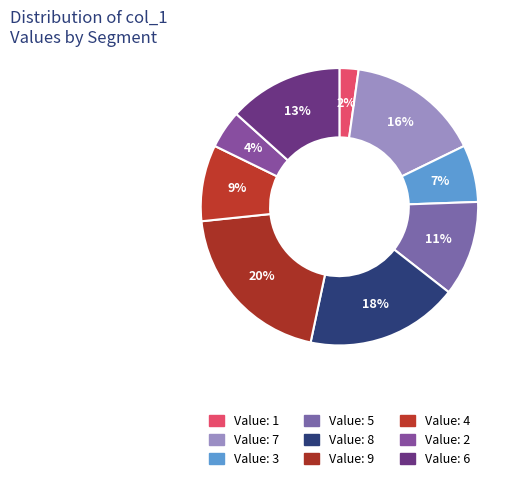

Which slice is the smallest?

Value: 1